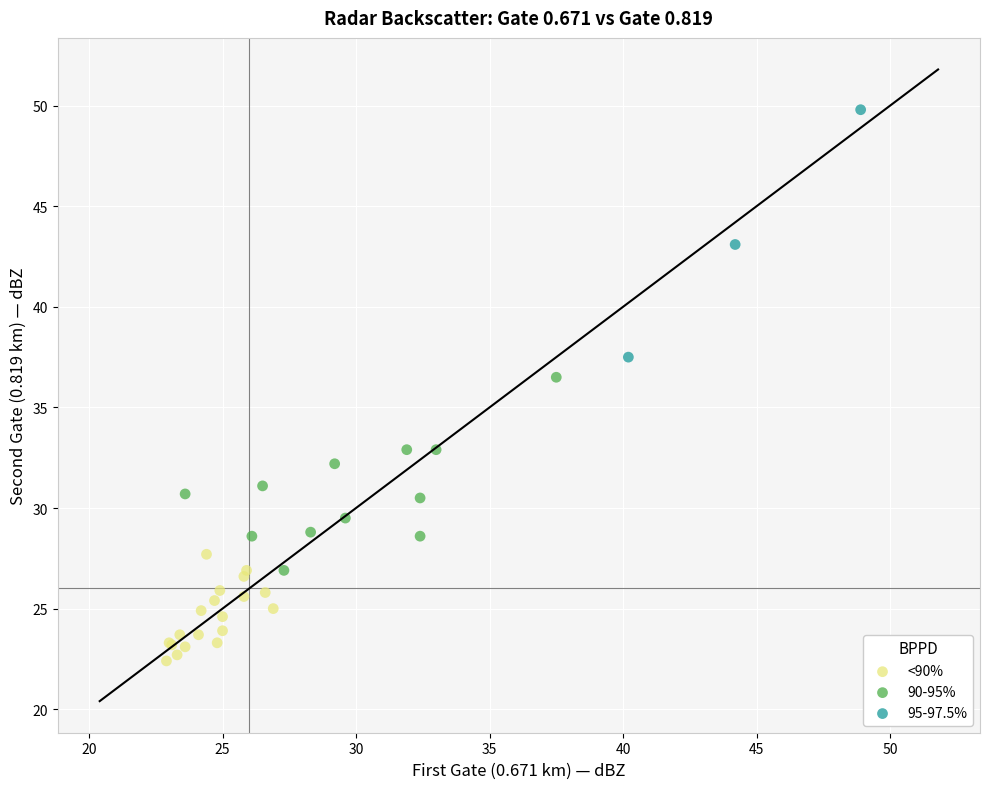

Which series has the largest Y range (max minus min)?

95-97.5%